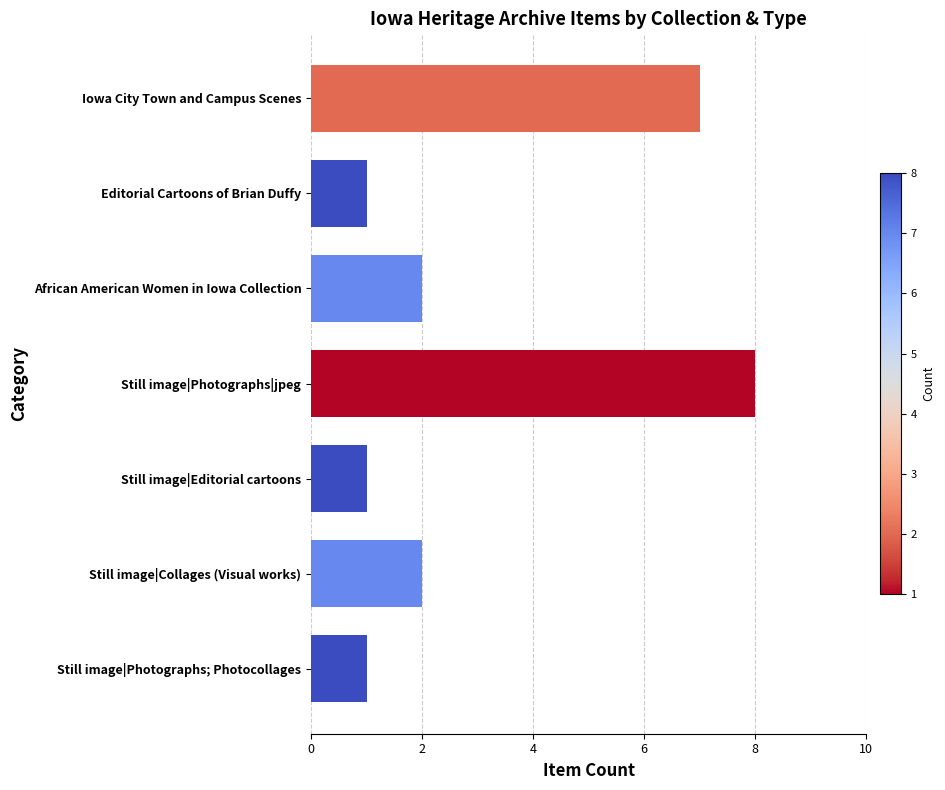

What is the difference between the maximum and second lowest values?

7